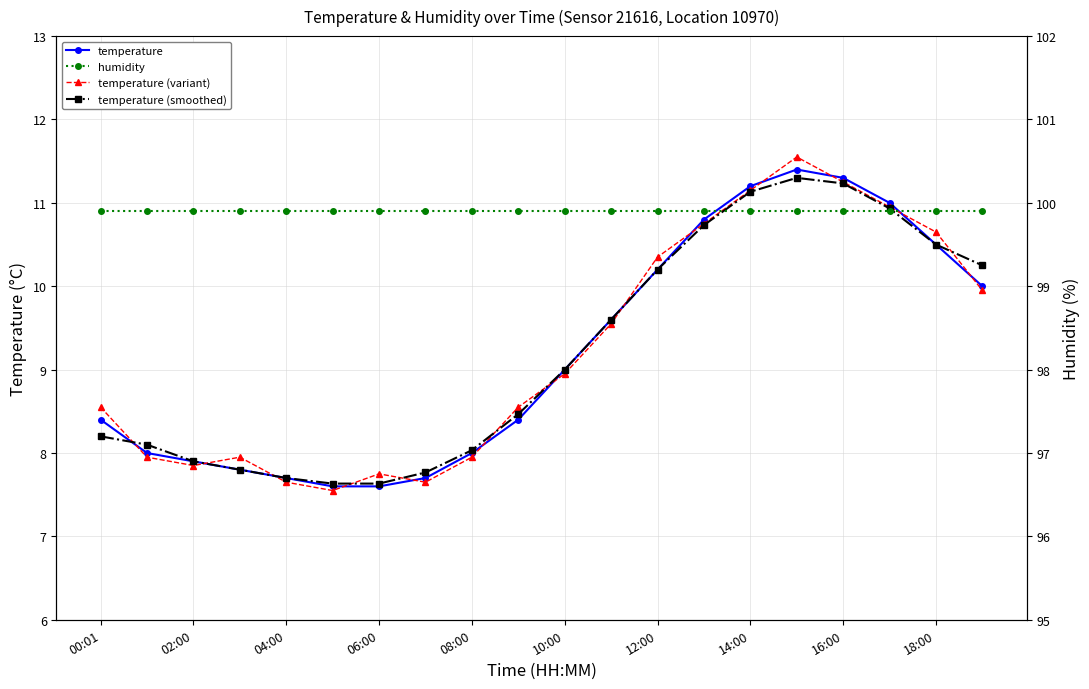

In temperature (smoothed), how many points are higher than both neighbors (excluding endpoints)?

1